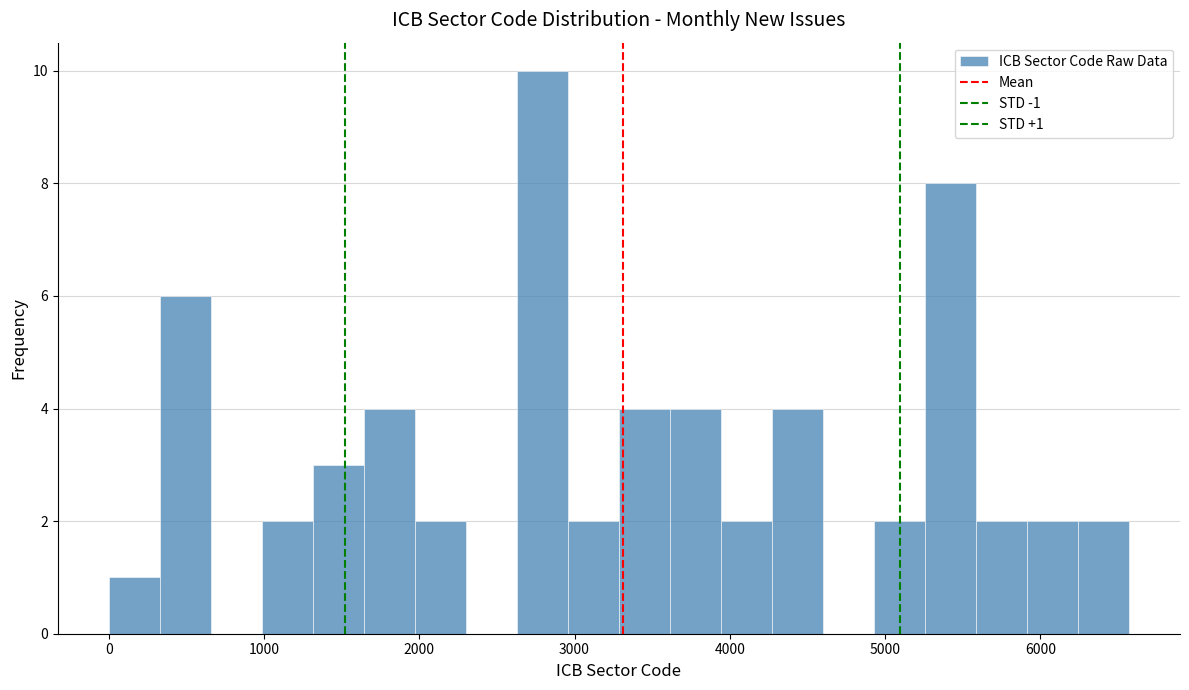

Read against the x-axis, roughly where is the centre of the tallest bar?

2800